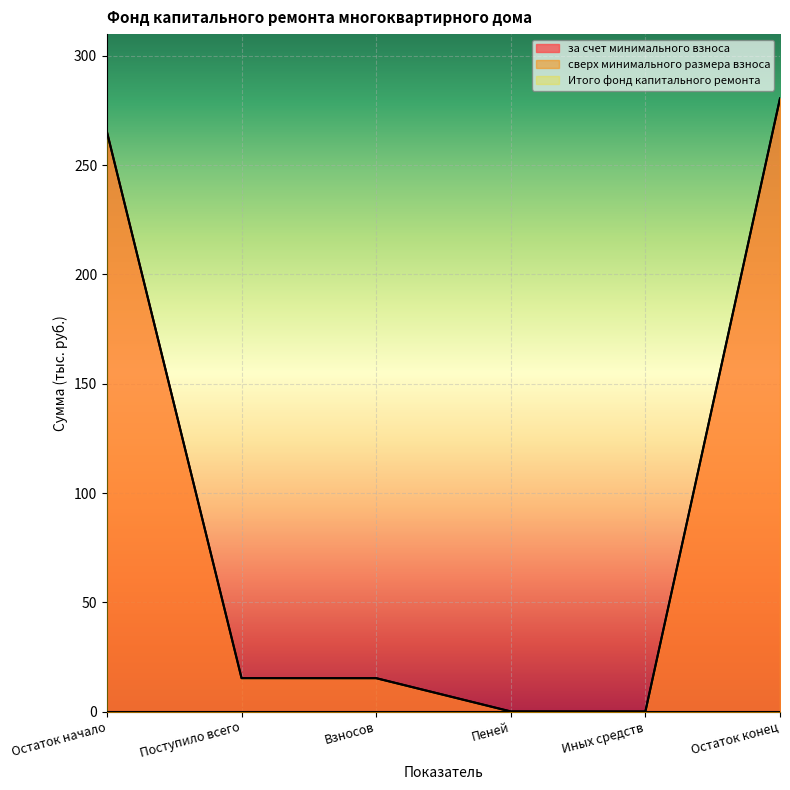

Which has a higher value, Остаток конец or Иных средств?

Остаток конец